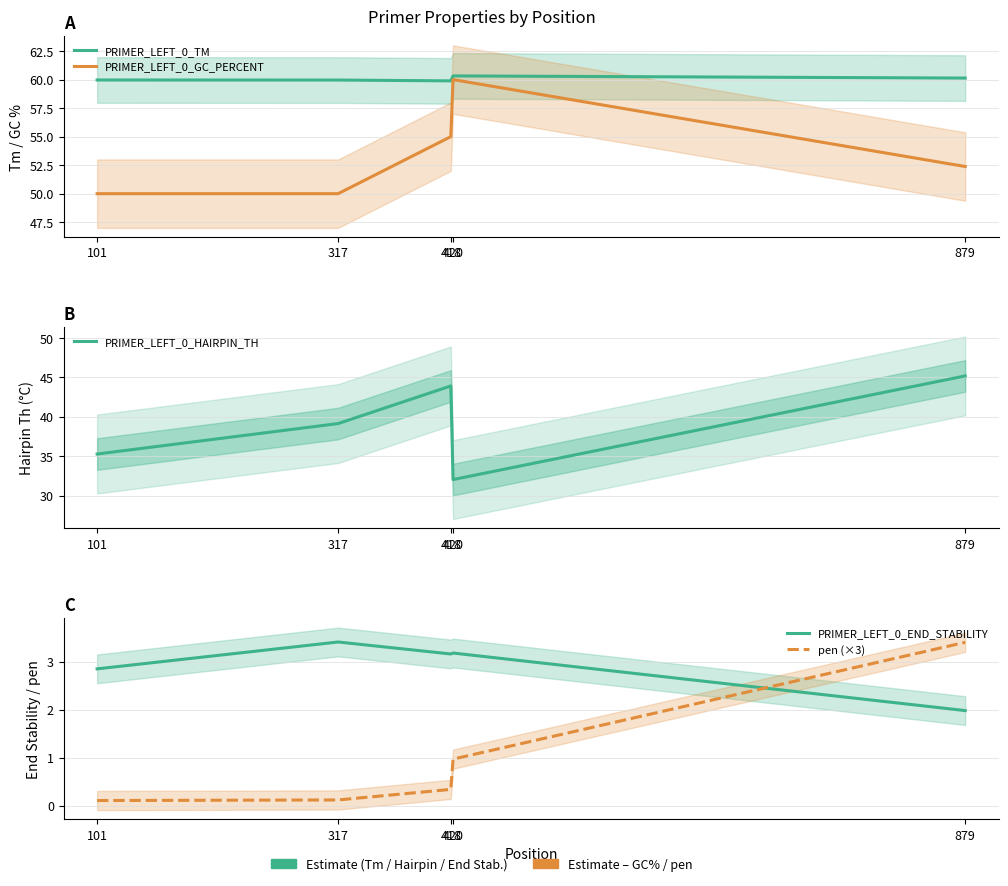

Is the value of PRIMER_LEFT_0_END_STABILITY at 317 greater than the value of pen (×3) at 879?

Yes